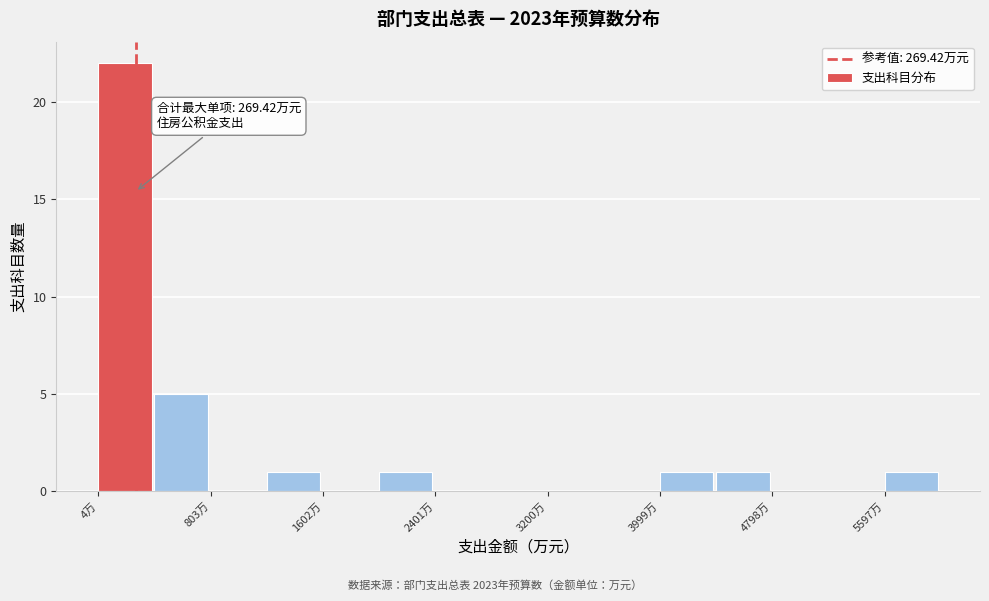

Read against the x-axis, roughly where is the centre of the tallest bar?

200